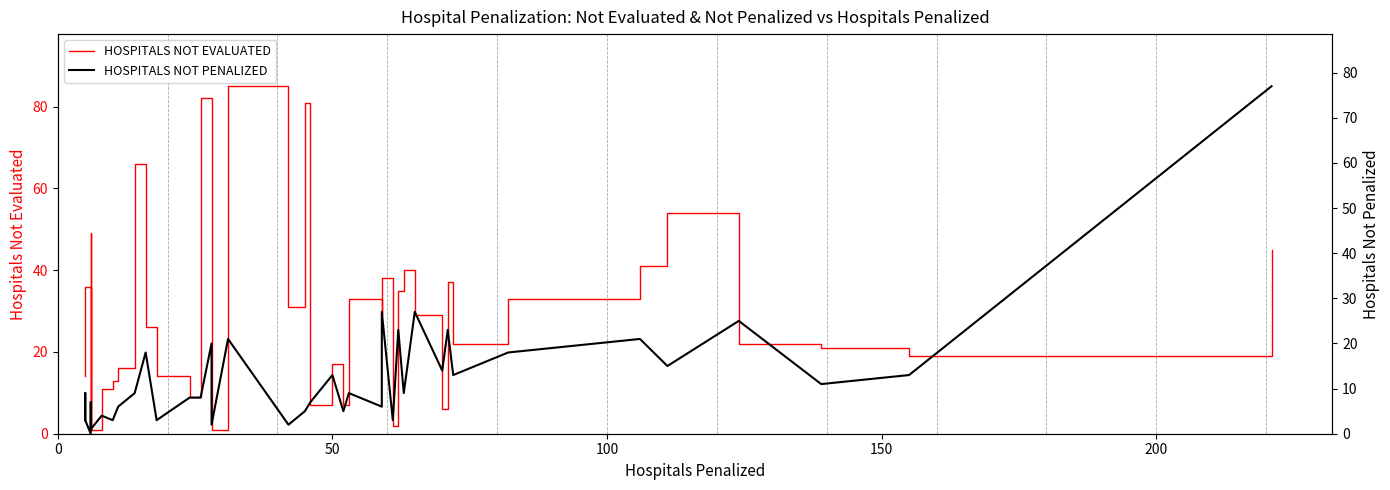

How many intersections are there between HOSPITALS NOT PENALIZED and HOSPITALS NOT EVALUATED?

9